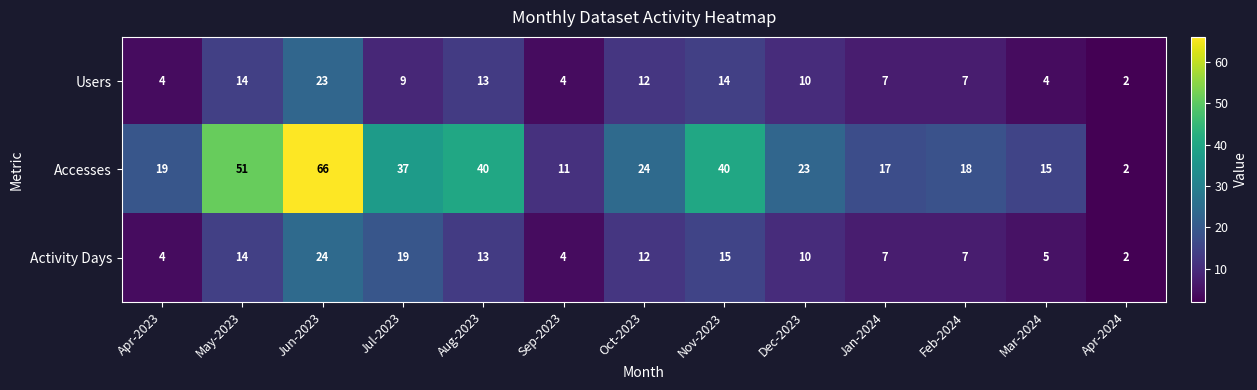

What is the total value across all series at Jan-2024?

31